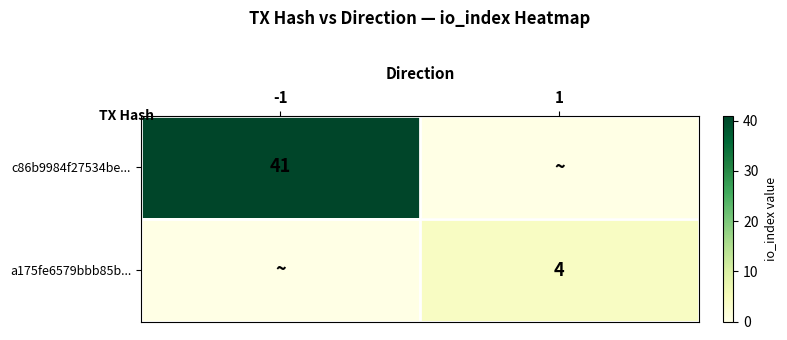

The c86b9984f27534be... series shows 41 at -1. True or false?

True